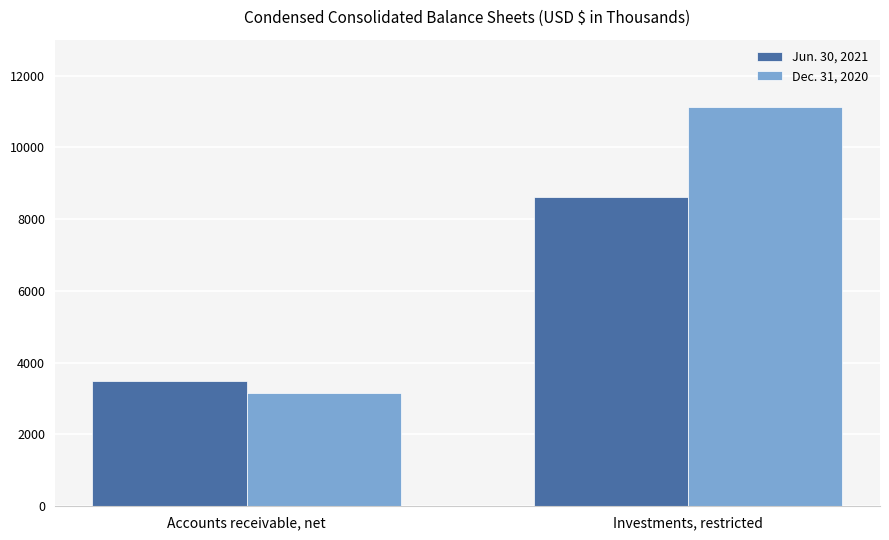

Does the chart contain any negative values?

No